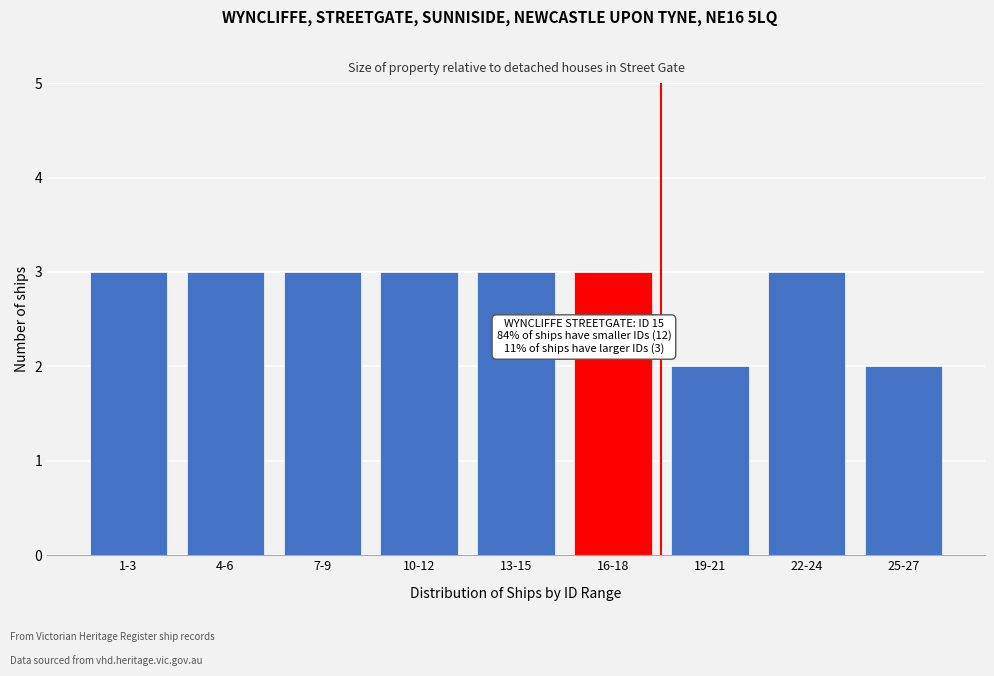

Reading left to right, what are all the values shown in this chart?

3	3	3	3	3	3	2	3	2